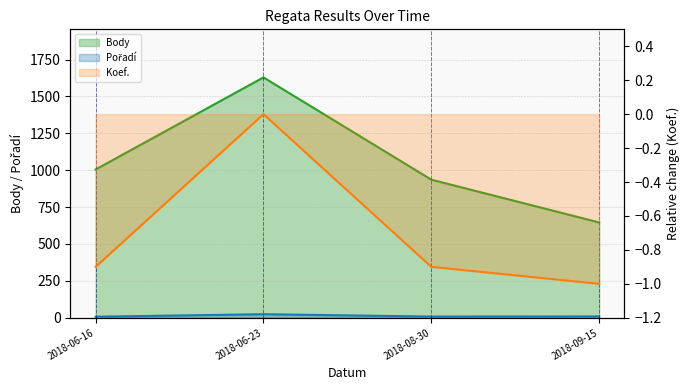

Rank the series by their maximum value, from highest to lowest.

Body, Pořadí, Koef.